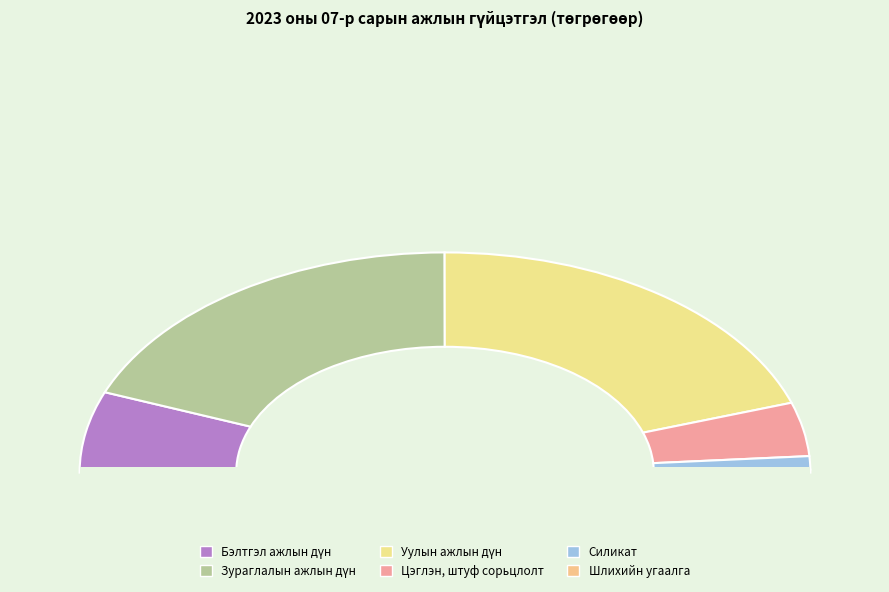

To the nearest percent, what is the average slice percentage?

17%